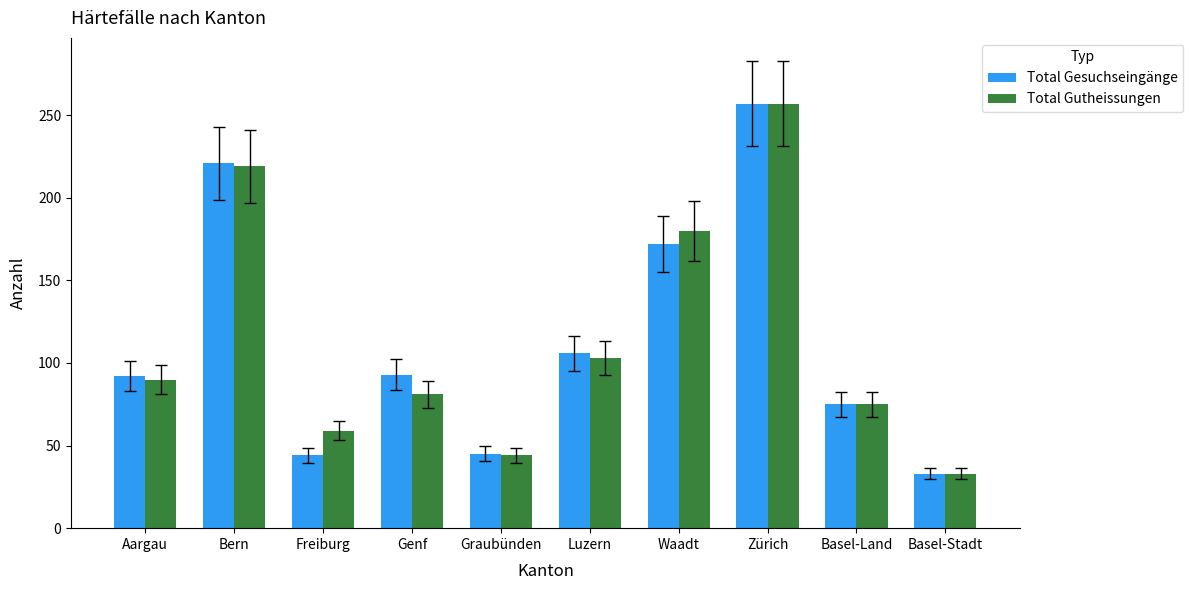

Between Luzern and Basel-Land, which series saw the biggest shift?

Total Gesuchseingänge